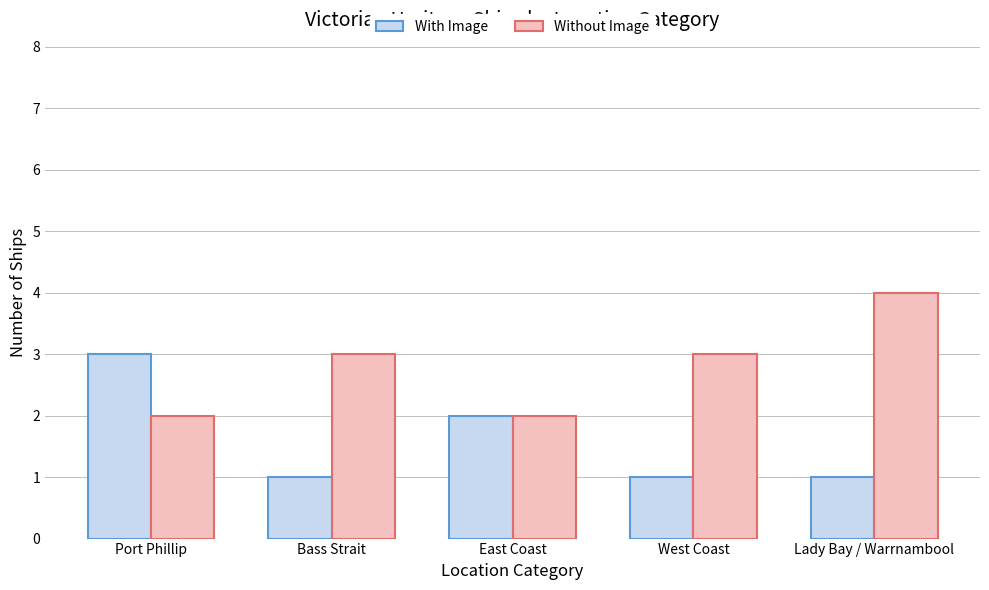

What is the label of the 4th bar from the left?

West Coast